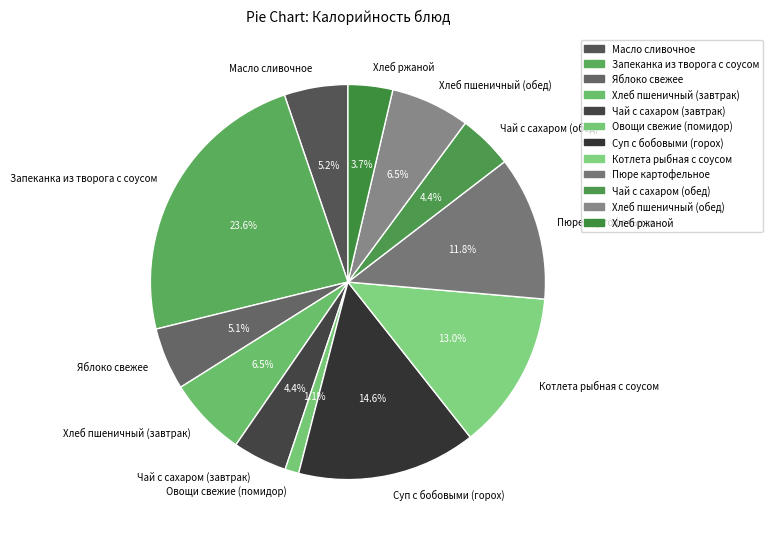

How many segments does this pie chart have?

12